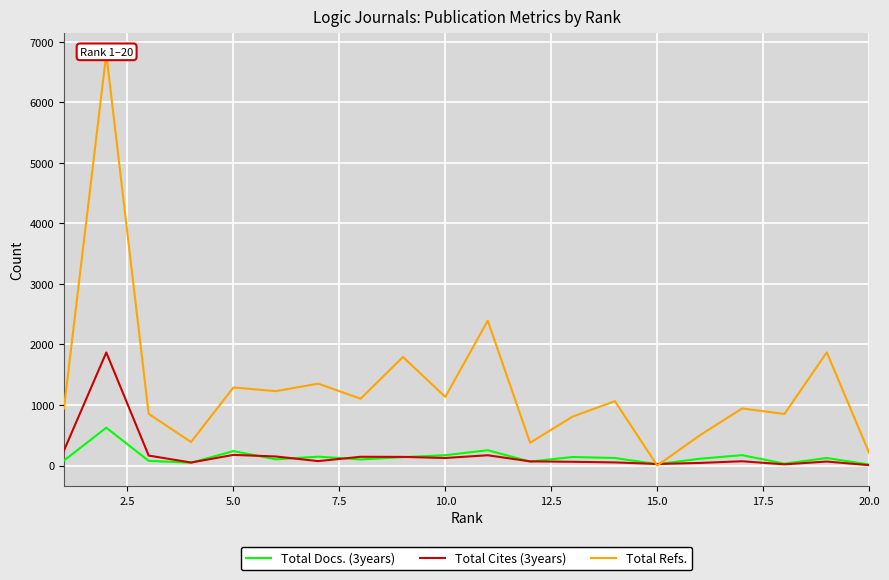

List the series in order of their peak value, lowest first.

Total Docs. (3years), Total Cites (3years), Total Refs.